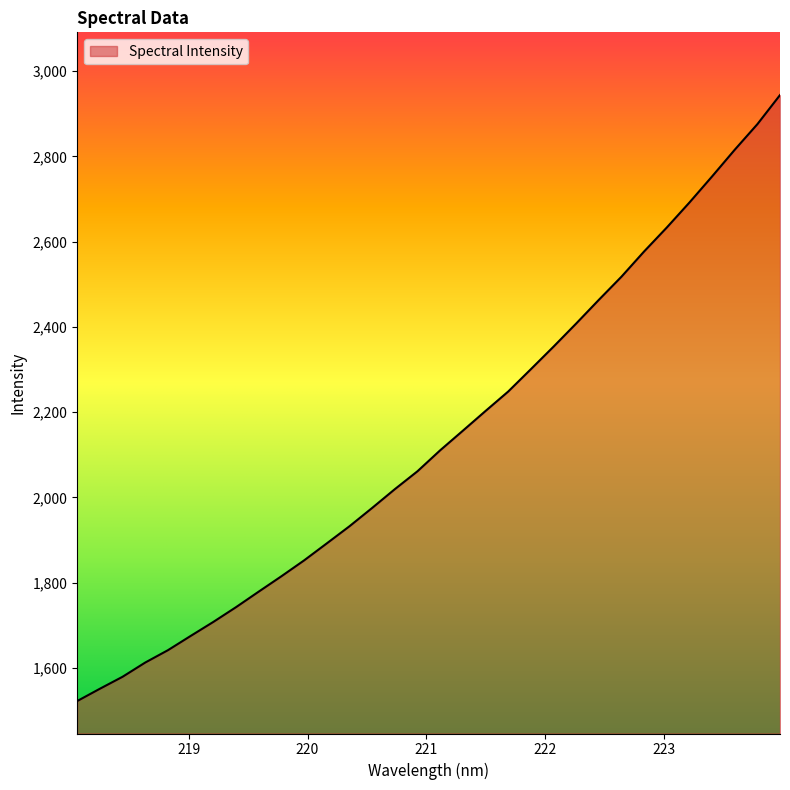

True or false: there are more than 2 points higher than both neighbors.

False